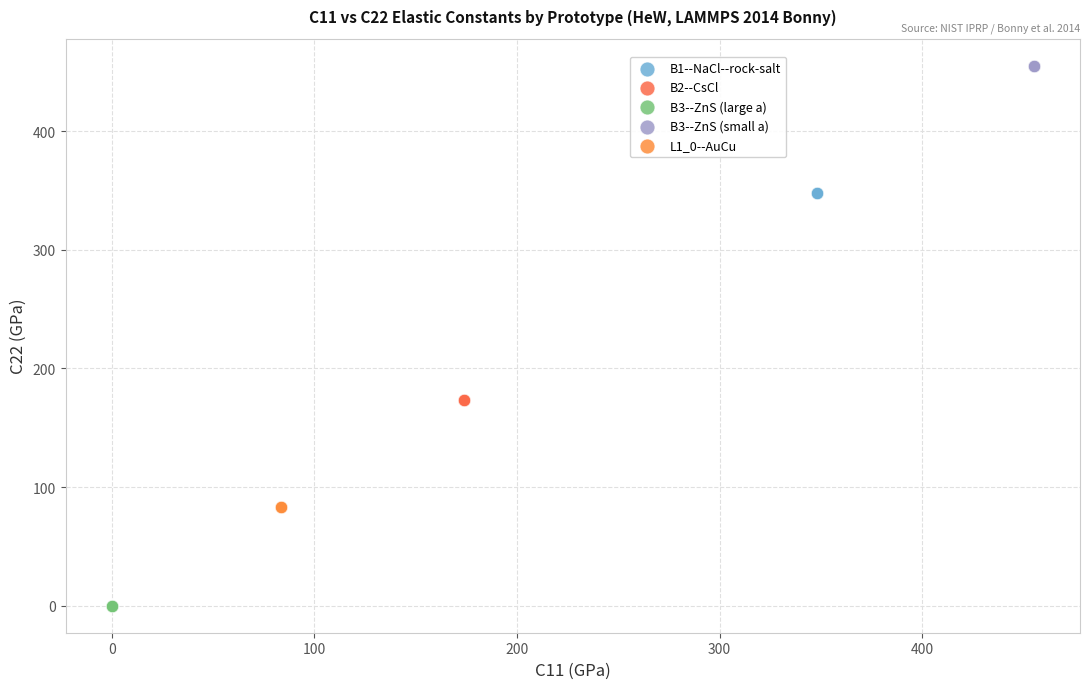

Which series reaches the maximum Y coordinate?

B3--ZnS (small a)